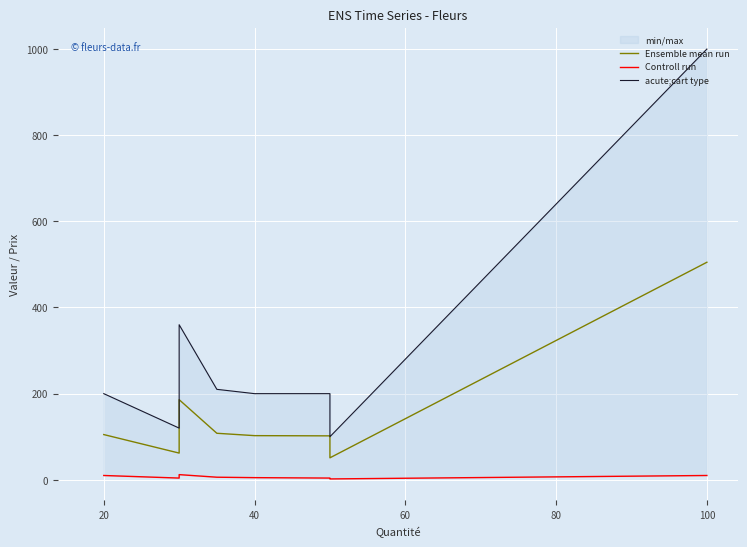

True or false: acute;cart type and Ensemble mean run intersect in this chart.

False